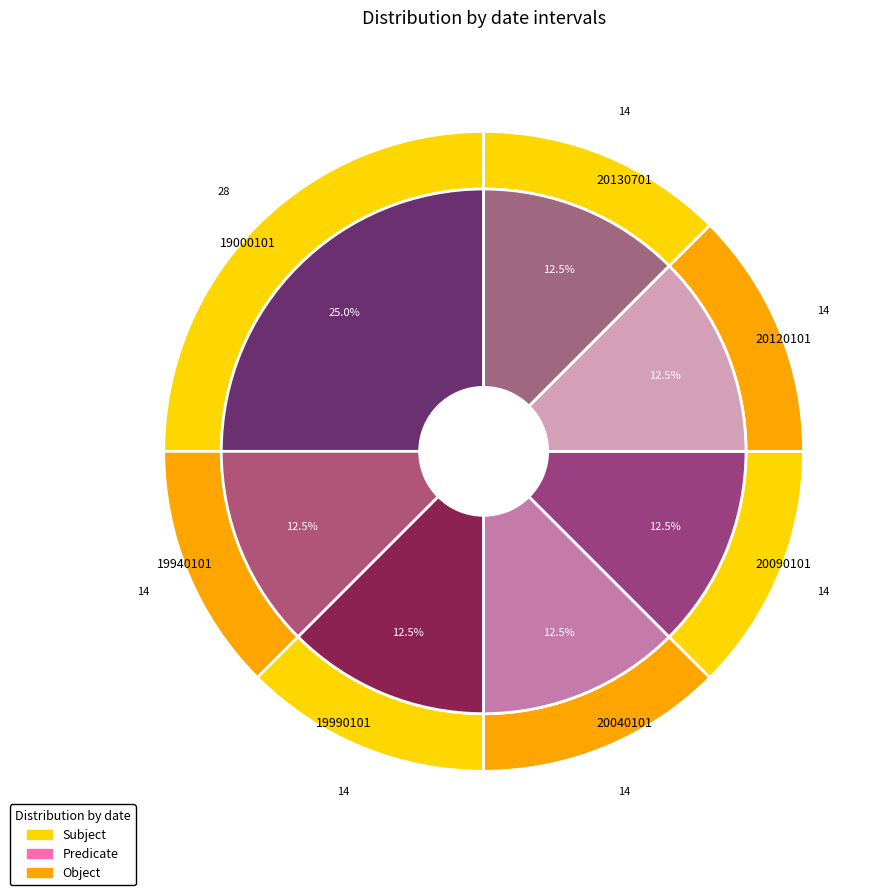

Combined, do 20140101 and 19990101 account for over 50%?

No